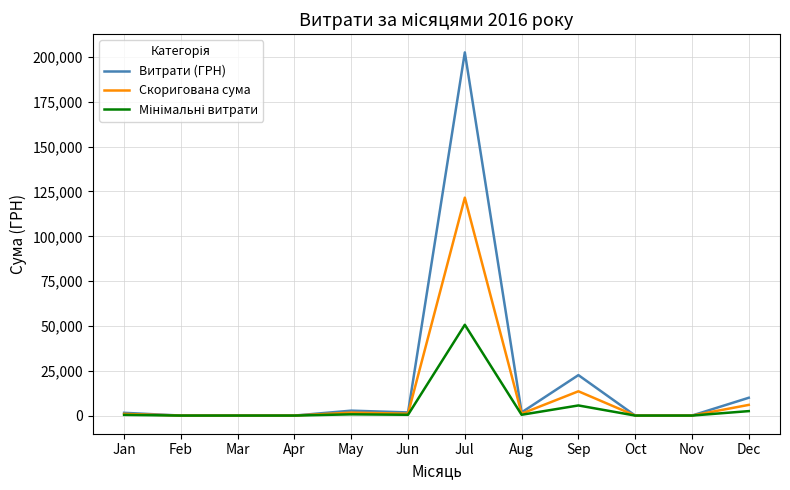

At which category is the sum across all series the highest?

Jul